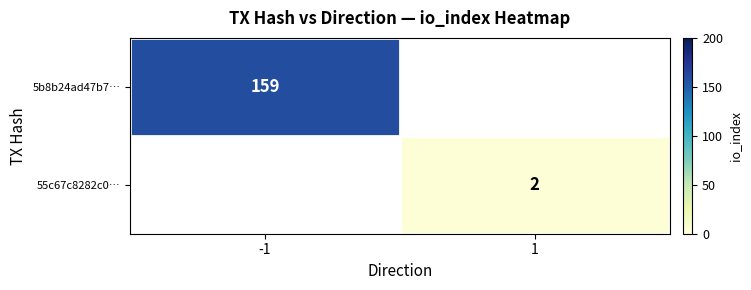

True or false: 5b8b24ad47b7… has a value of 276 at -1.

False